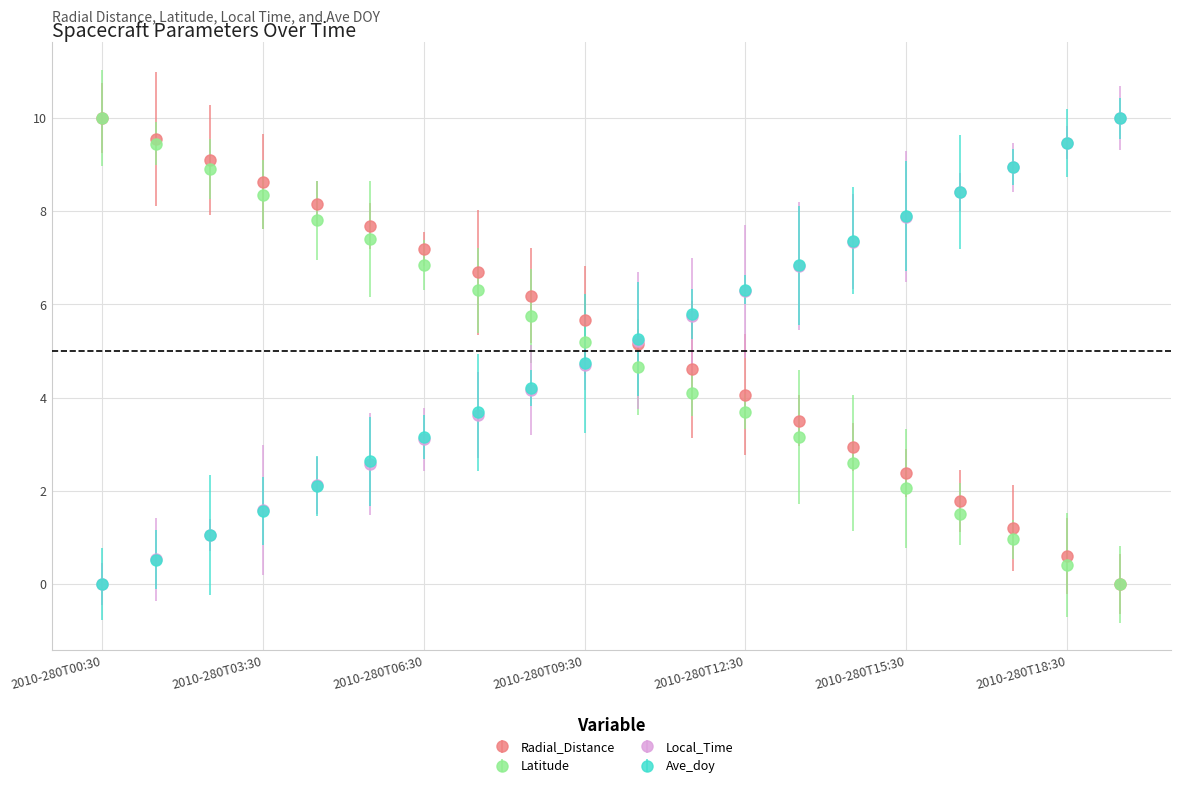

How many data points in Latitude are less than 5?

10